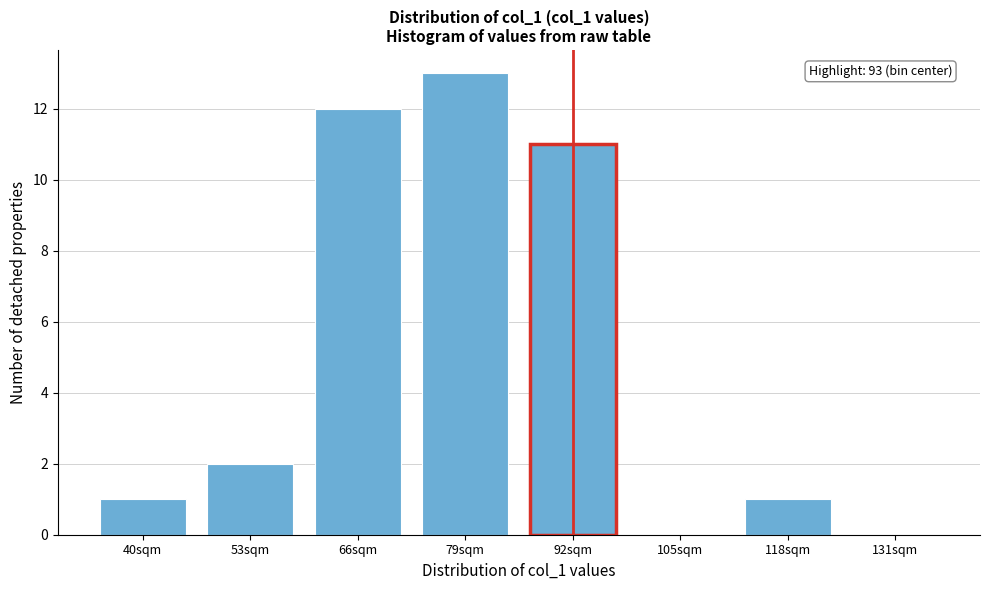

Reading right to left, list all the values displayed in this chart.

131sqm=0	118sqm=1	105sqm=0	92sqm=11	79sqm=13	66sqm=12	53sqm=2	40sqm=1